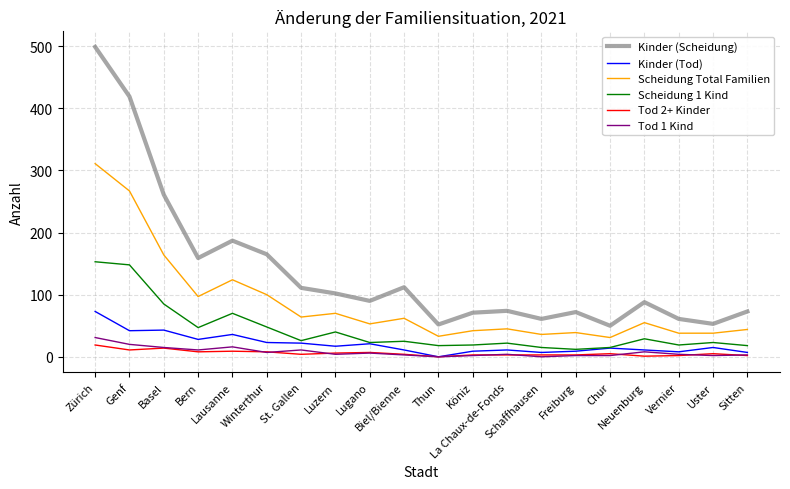

What is the spread (max minus min) of values at Winterthur?

158